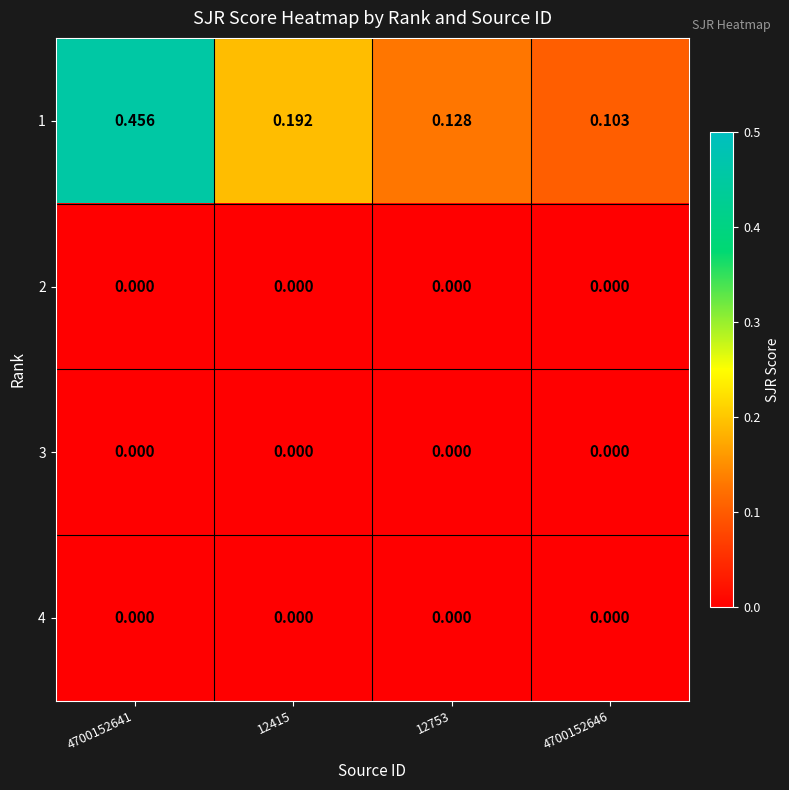

Which series has the largest range (max minus min)?

1